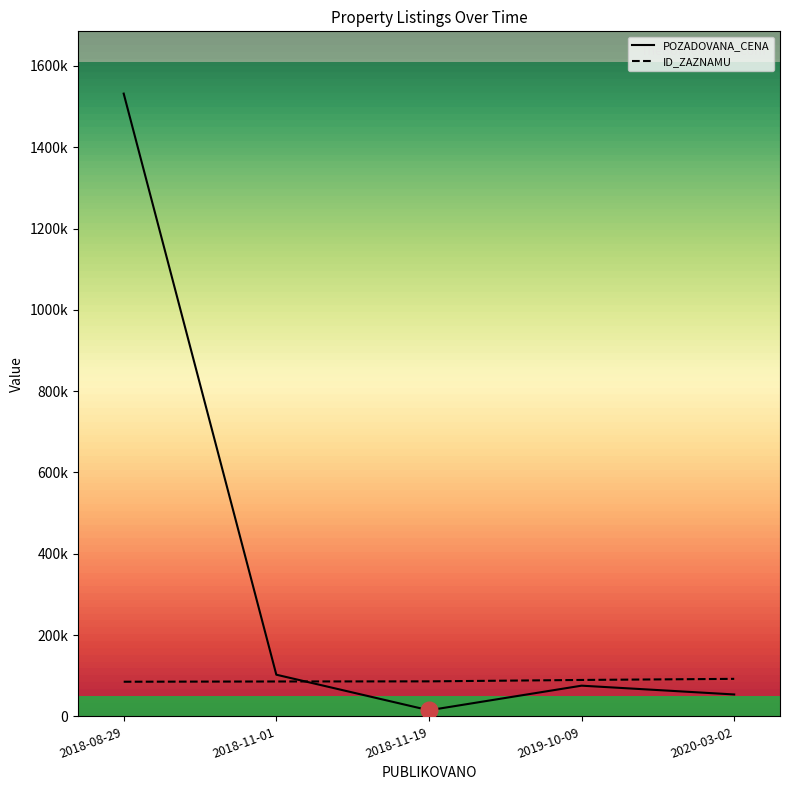

What value does the POZADOVANA_CENA series have at 2018-08-29?

1532000